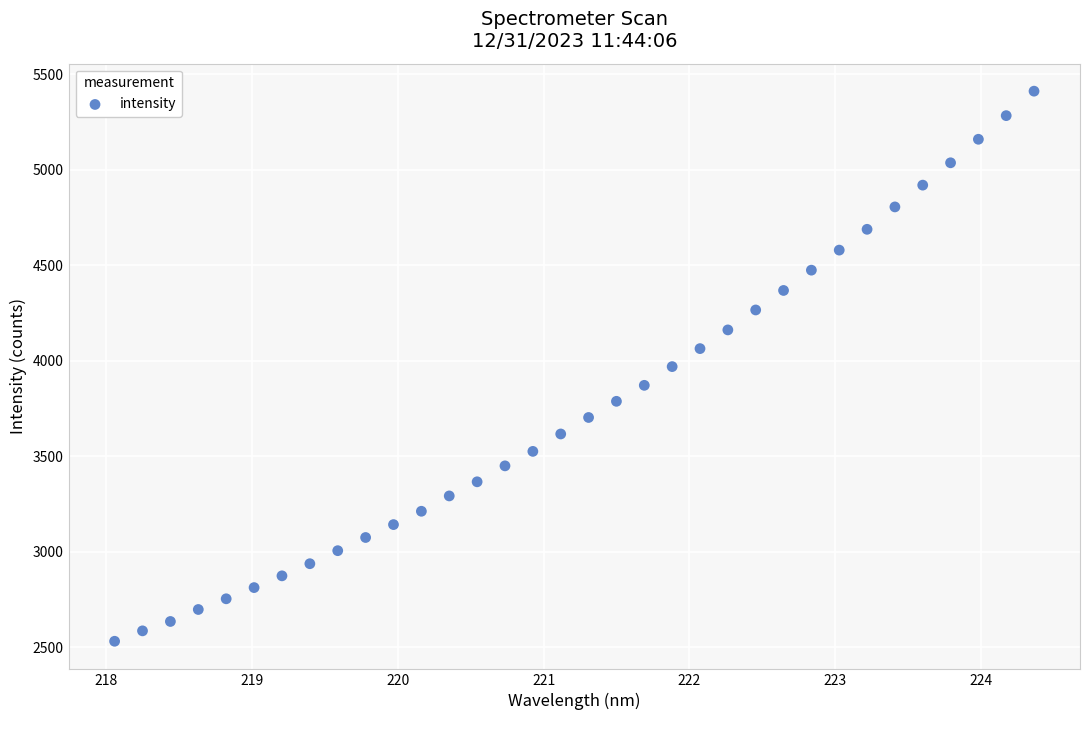

What is the range of Y values (max minus min)?

2879.7